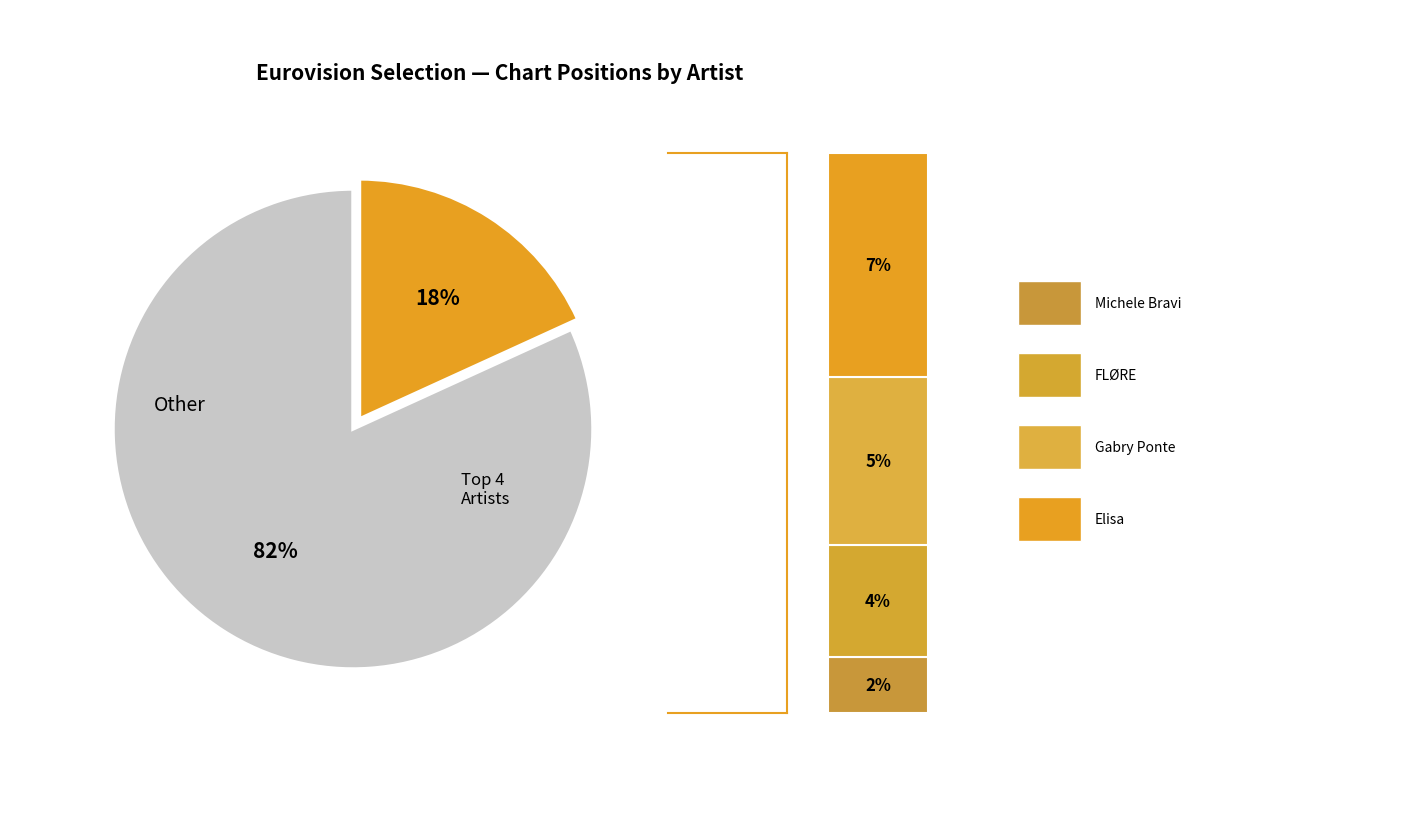

Which category has the smallest portion of the pie?

Michele Bravi